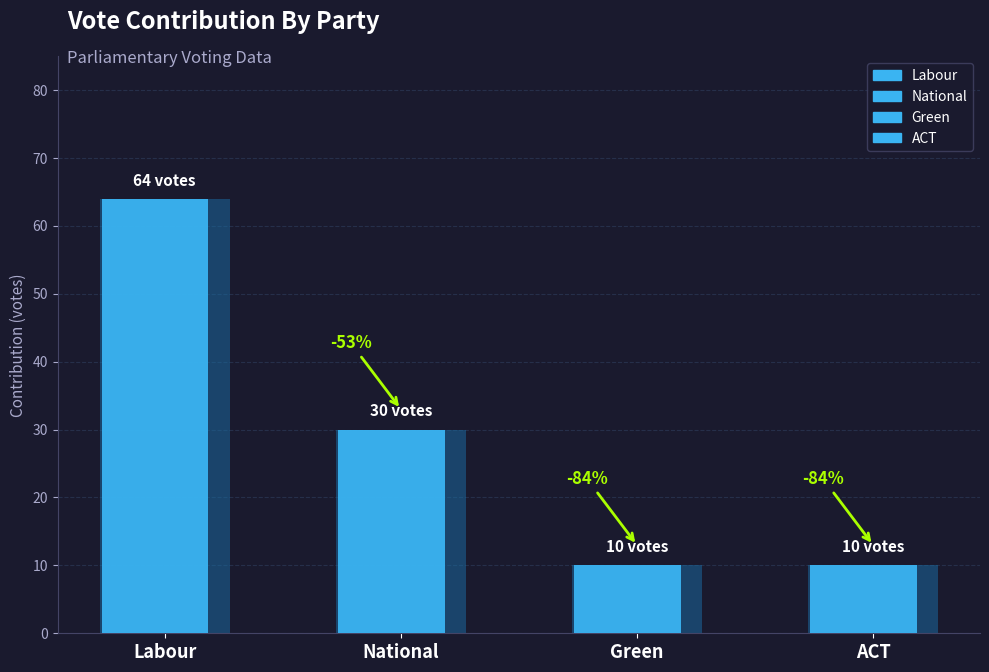

How many values are below 30?

2